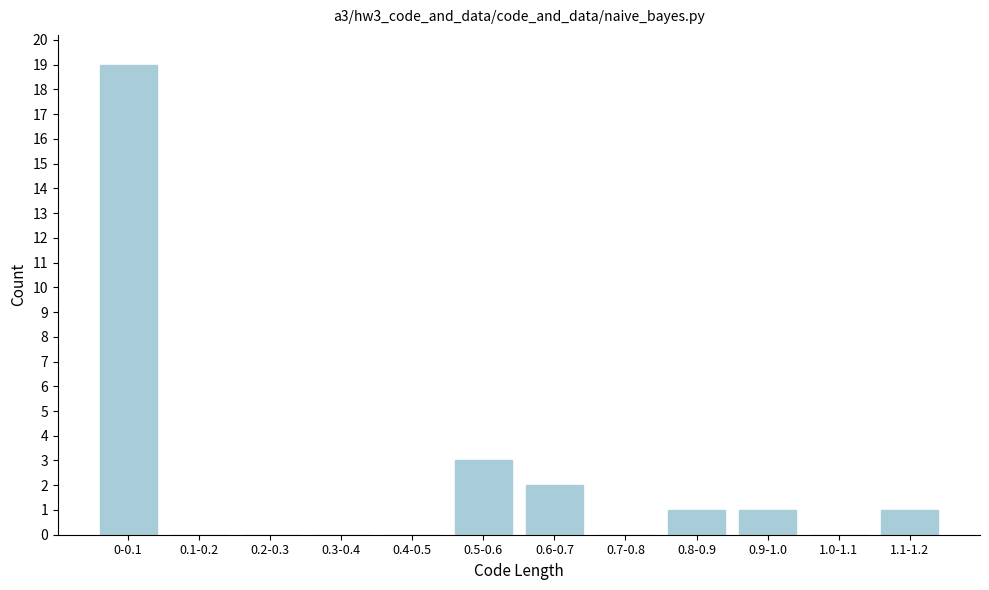

Reading right to left, extract all data points from this chart.

1.1-1.2=1	1.0-1.1=0	0.9-1.0=1	0.8-0.9=1	0.7-0.8=0	0.6-0.7=2	0.5-0.6=3	0.4-0.5=0	0.3-0.4=0	0.2-0.3=0	0.1-0.2=0	0-0.1=19